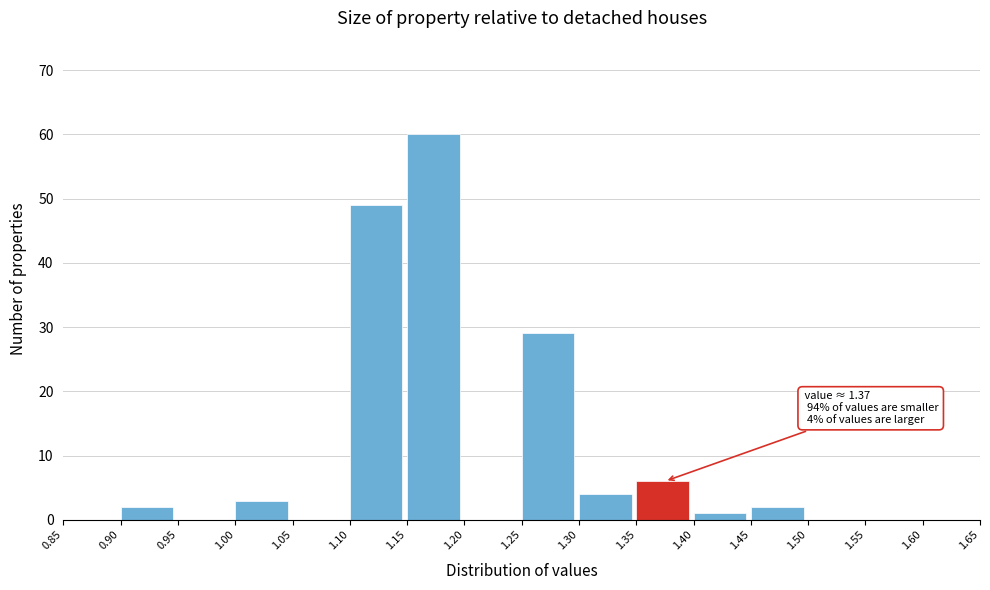

Which range on the x-axis has the tallest bar?

1.15 to 1.20